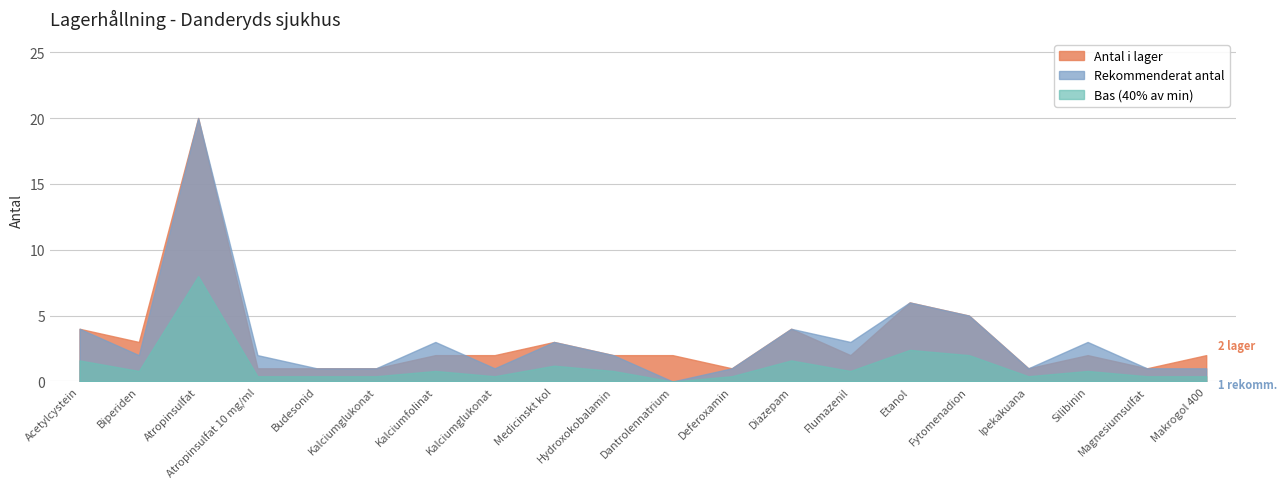

Is the value of Rekommenderat antal at Makrogol 400 greater than the value of Antal i lager at Kalciumfolinat?

No